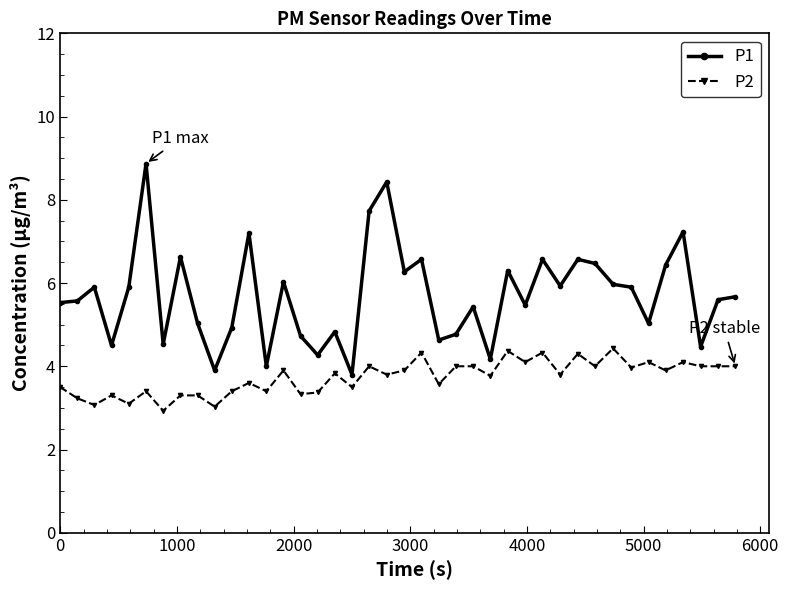

True or false: P2 and P1 cross at least once.

False